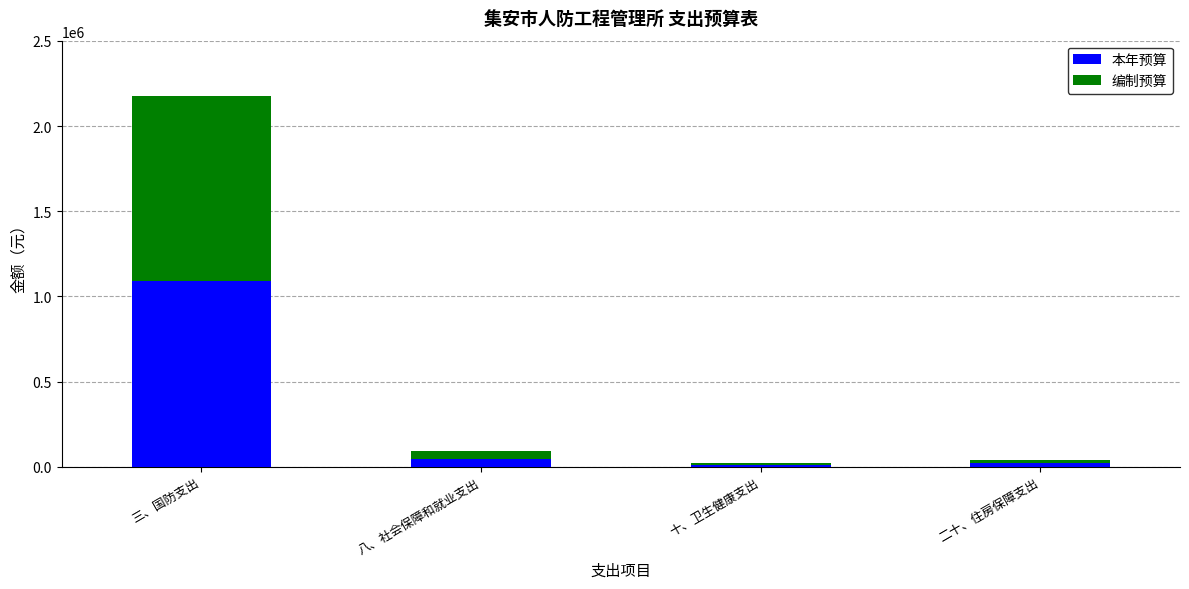

What are all the series names shown in the legend?

本年预算, 编制预算